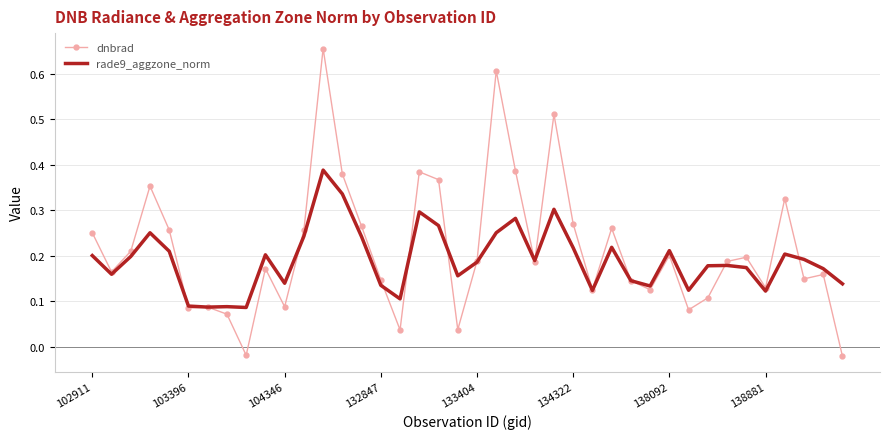

At how many categories does at least one series exceed 0?

40